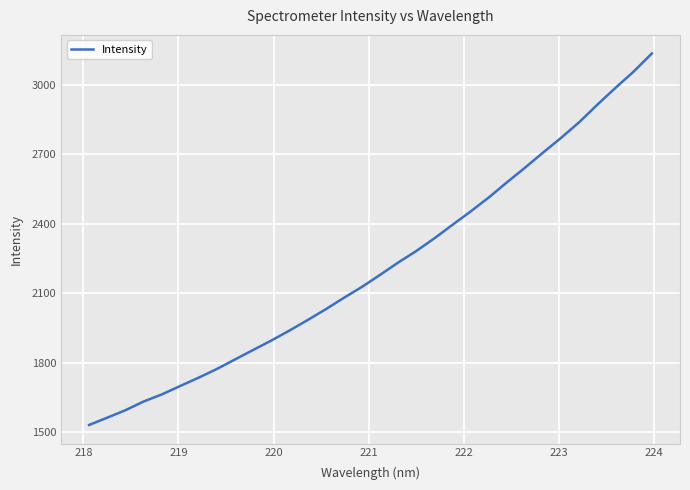

What is the greatest value displayed?

3136.2